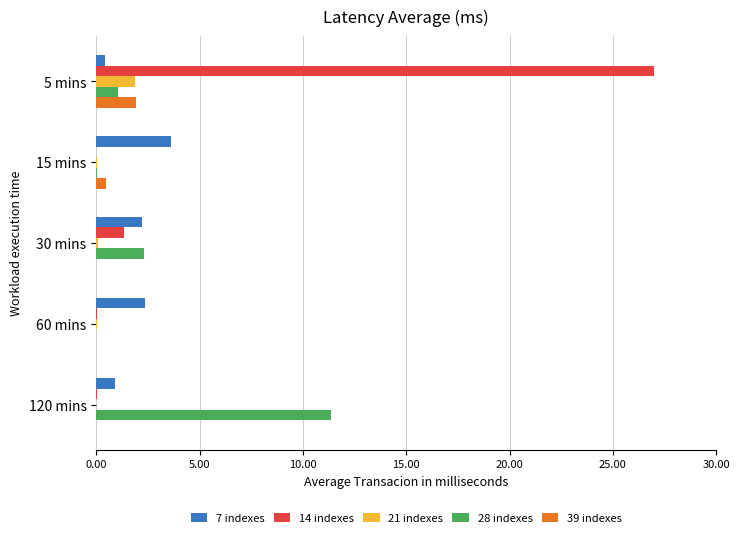

How many distinct data groups are displayed?

5